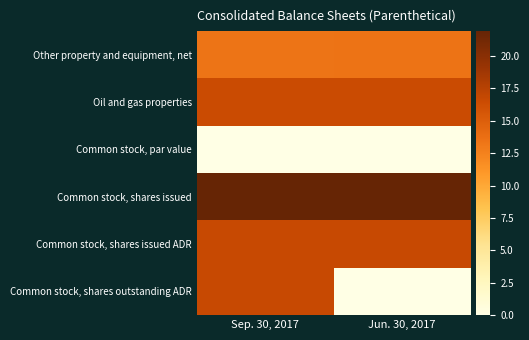

Reading left to right, transcribe all the data shown in this chart.

Other property and equipment, net: Sep. 30, 2017=13.4	Jun. 30, 2017=13.5
Oil and gas properties: Sep. 30, 2017=16.5	Jun. 30, 2017=16.5
Common stock, par value: Sep. 30, 2017=0.0	Jun. 30, 2017=0.0
Common stock, shares issued: Sep. 30, 2017=21.9	Jun. 30, 2017=21.9
Common stock, shares issued ADR: Sep. 30, 2017=16.6	Jun. 30, 2017=16.6
Common stock, shares outstanding ADR: Sep. 30, 2017=16.6	Jun. 30, 2017=0.0